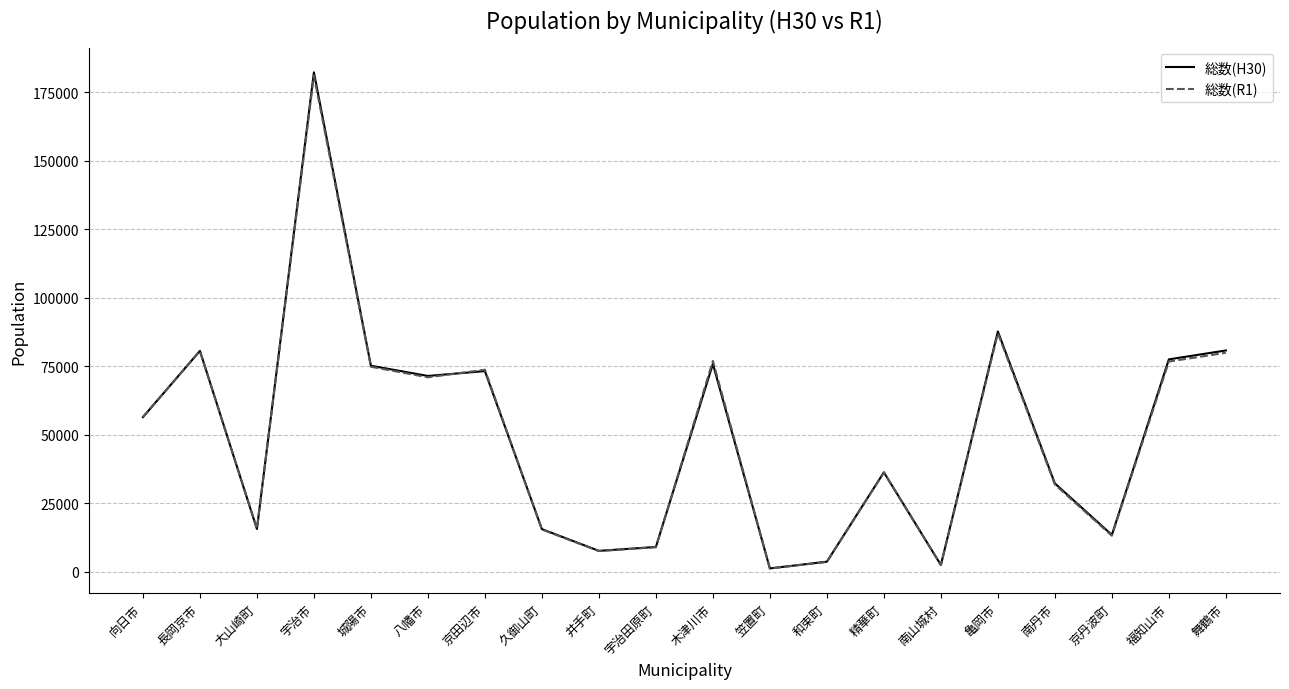

At which category does the chart reach its peak across all series?

宇治市